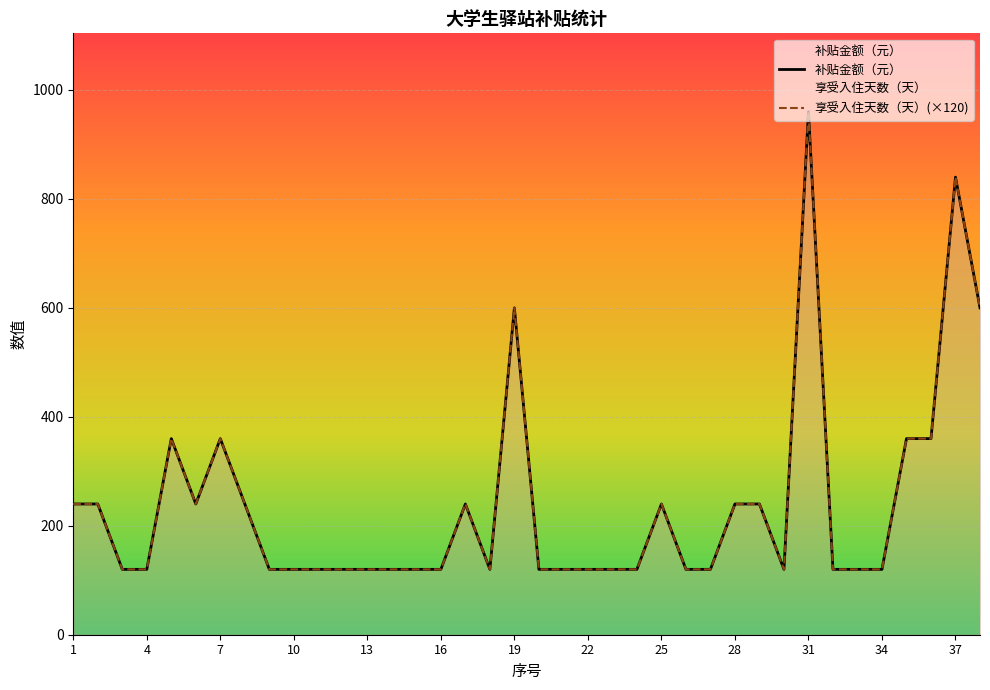

True or false: 补贴金额（元） has more than 0 points higher than both neighbors.

True